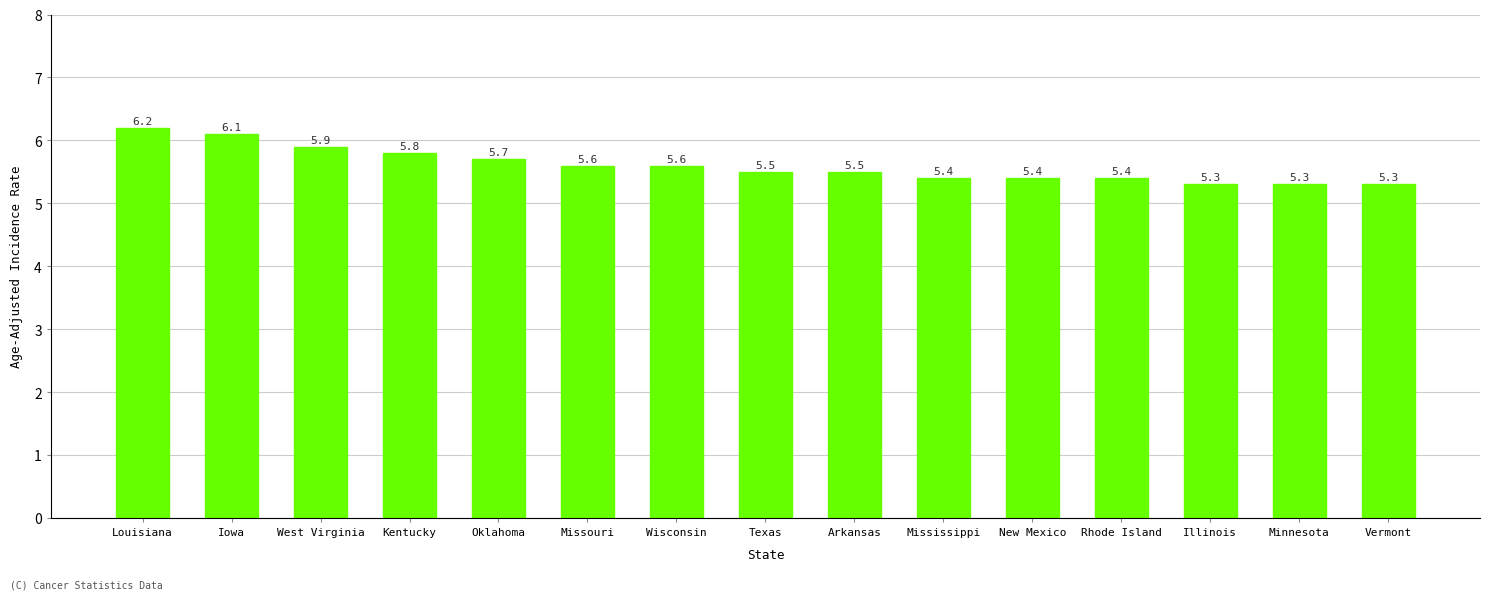

The value at Mississippi is 5.4. True or false?

True